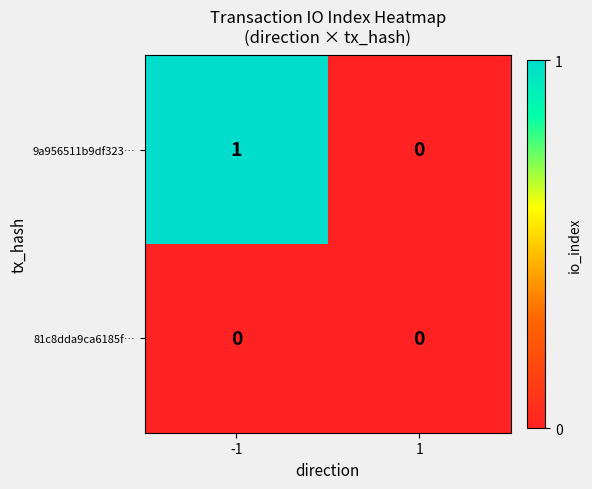

List the series in order of their peak value, lowest first.

81c8dda9ca6185f…, 9a956511b9df323…